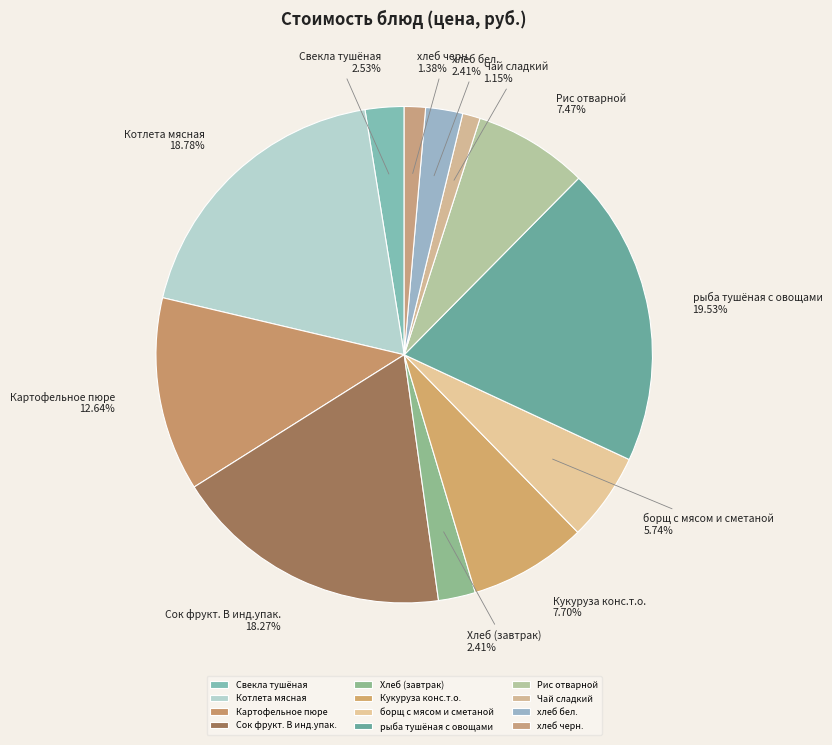

Is it true that хлеб бел. is 2% of the pie?

True